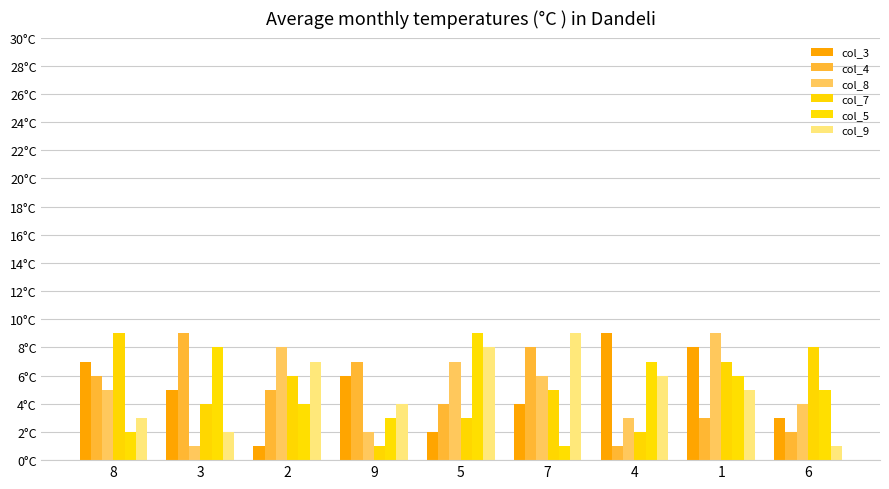

Are the bars grouped side by side (vs. stacked)?

Yes